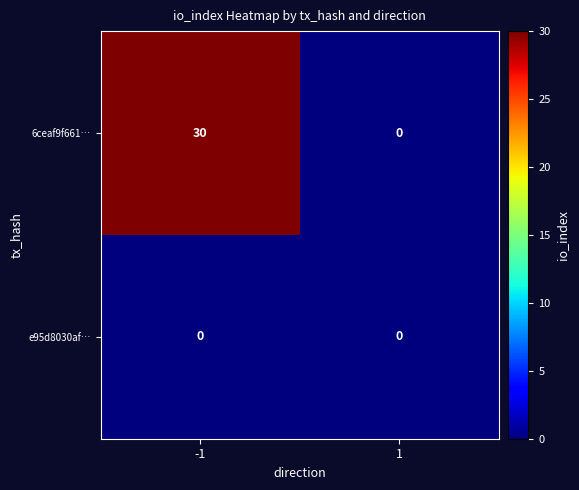

Rank the series by their average value, from lowest to highest.

e95d8030af…, 6ceaf9f661…